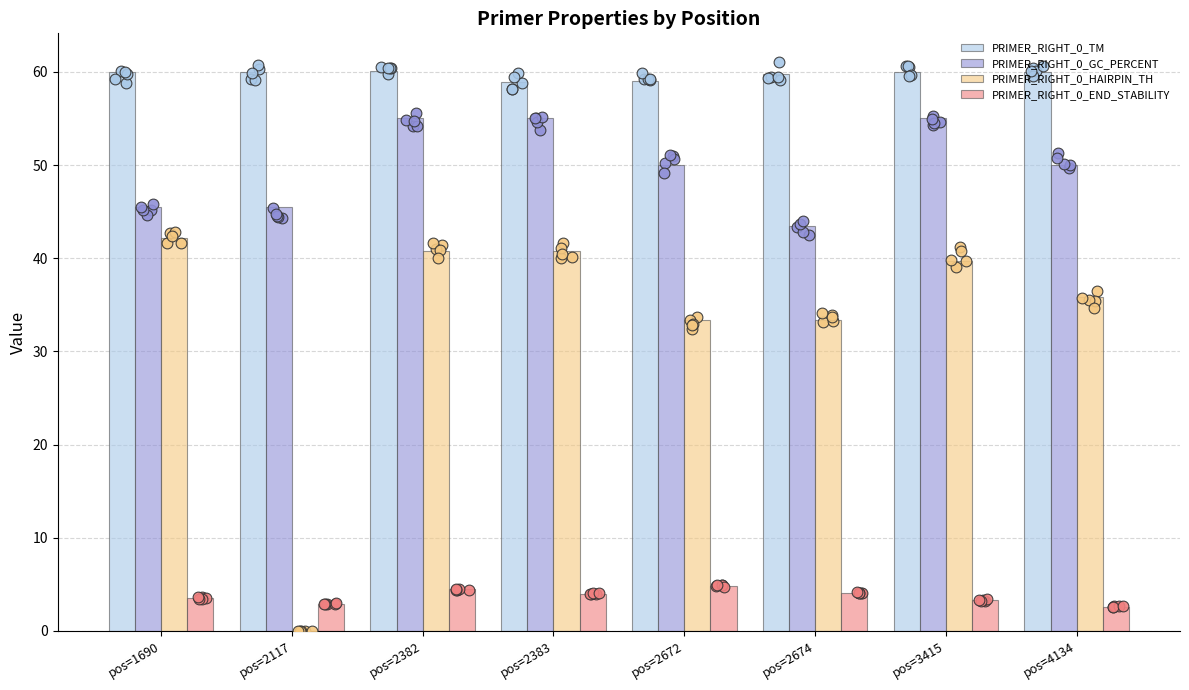

Is the value of PRIMER_RIGHT_0_HAIRPIN_TH at pos=2672 greater than the value of PRIMER_RIGHT_0_GC_PERCENT at pos=4134?

No